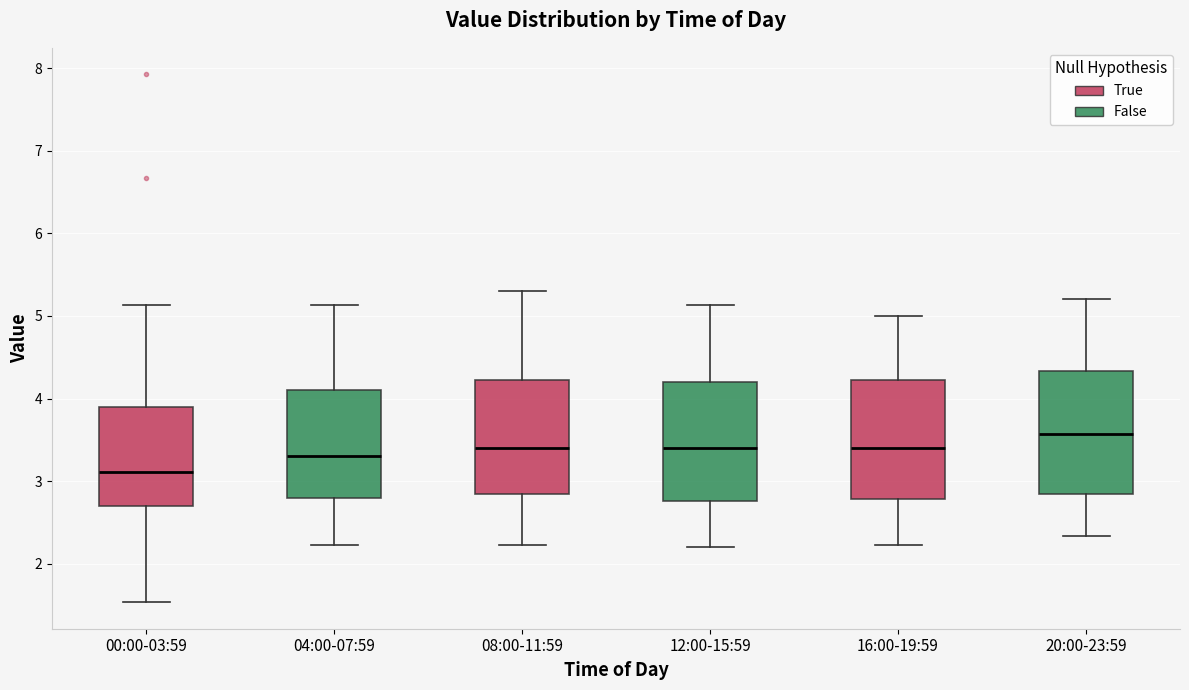

Which box's median line is the highest?

20:00-23:59